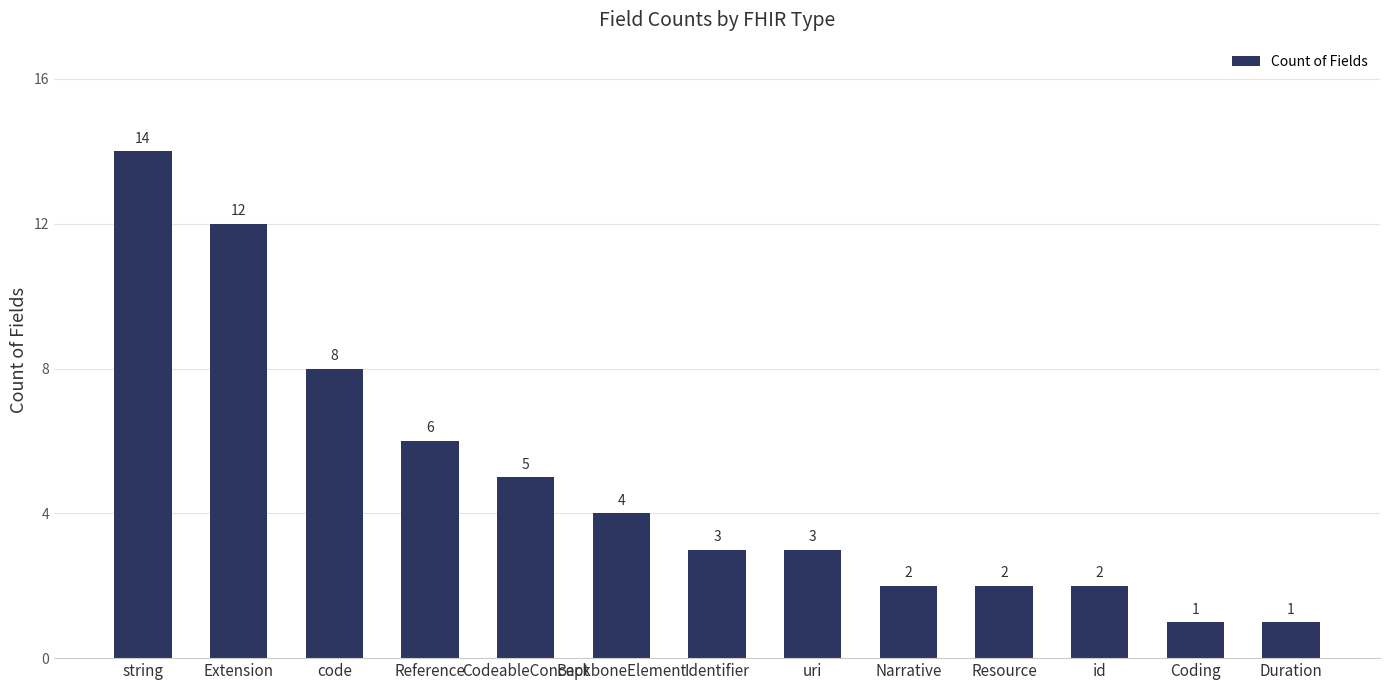

What is the sum of all values?

63